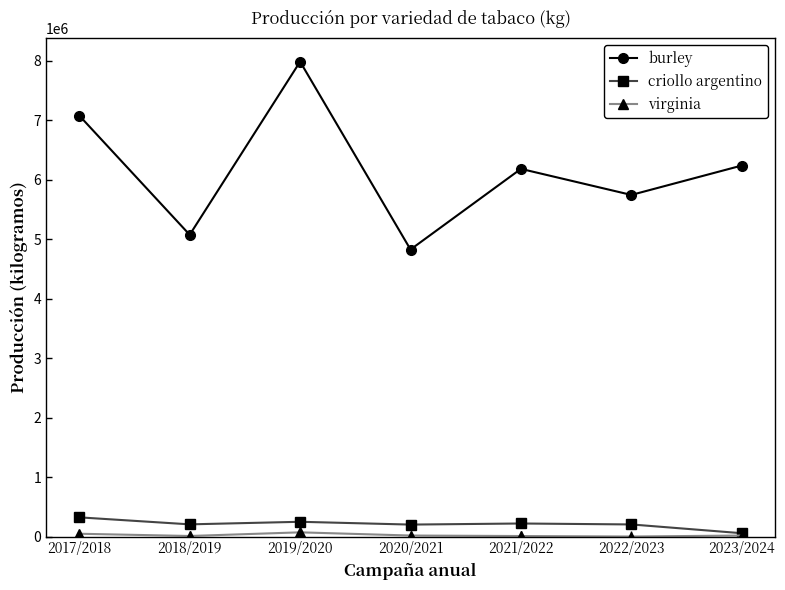

True or false: burley has more than 1 interior local peaks.

True